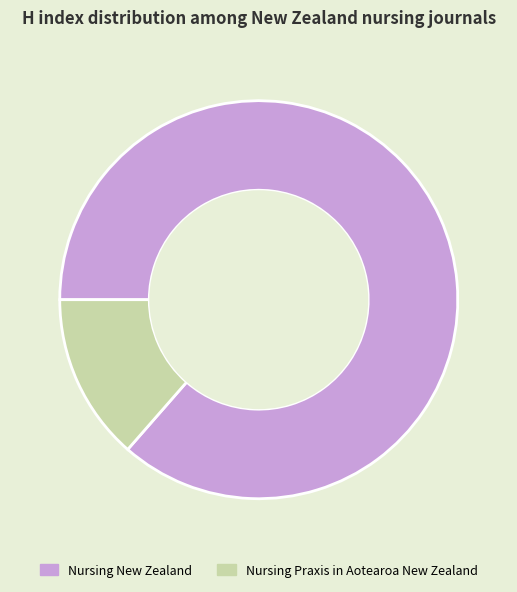

Combined, do Nursing Praxis in Aotearoa New Zealand and Nursing New Zealand account for over 50%?

Yes